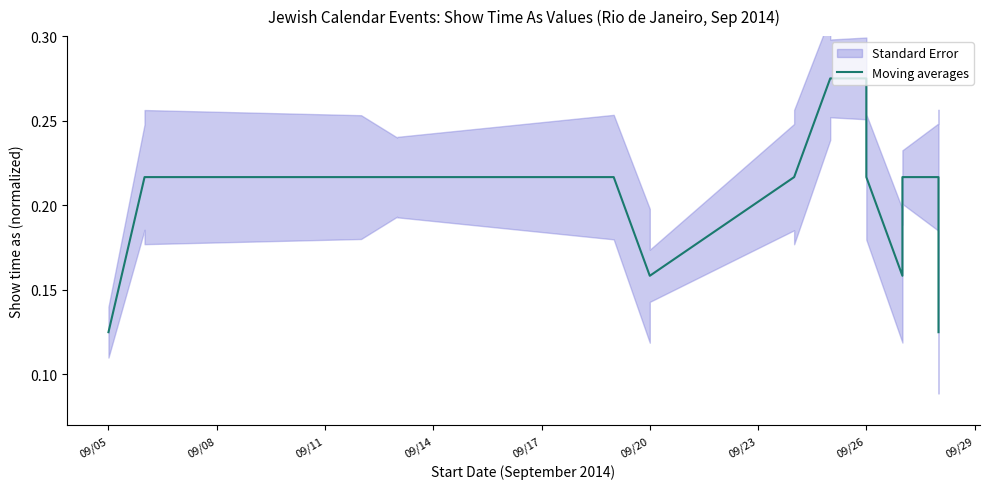

What is the label of the 16th point from the right?

09/23